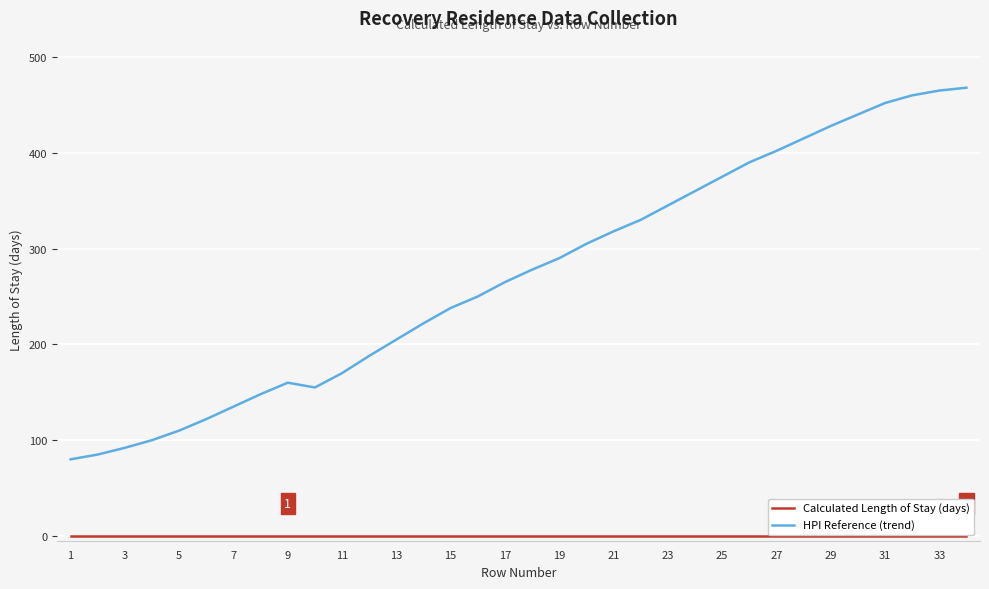

What is the difference between the maximum and minimum values in the HPI Reference (trend) series?

388